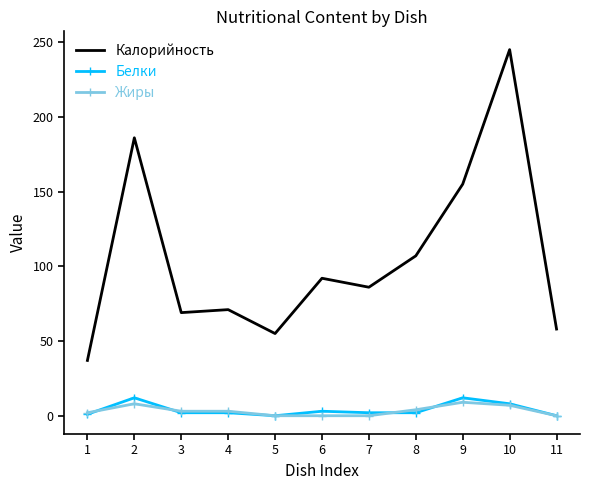

Which category has the highest value in the Калорийность series?

10